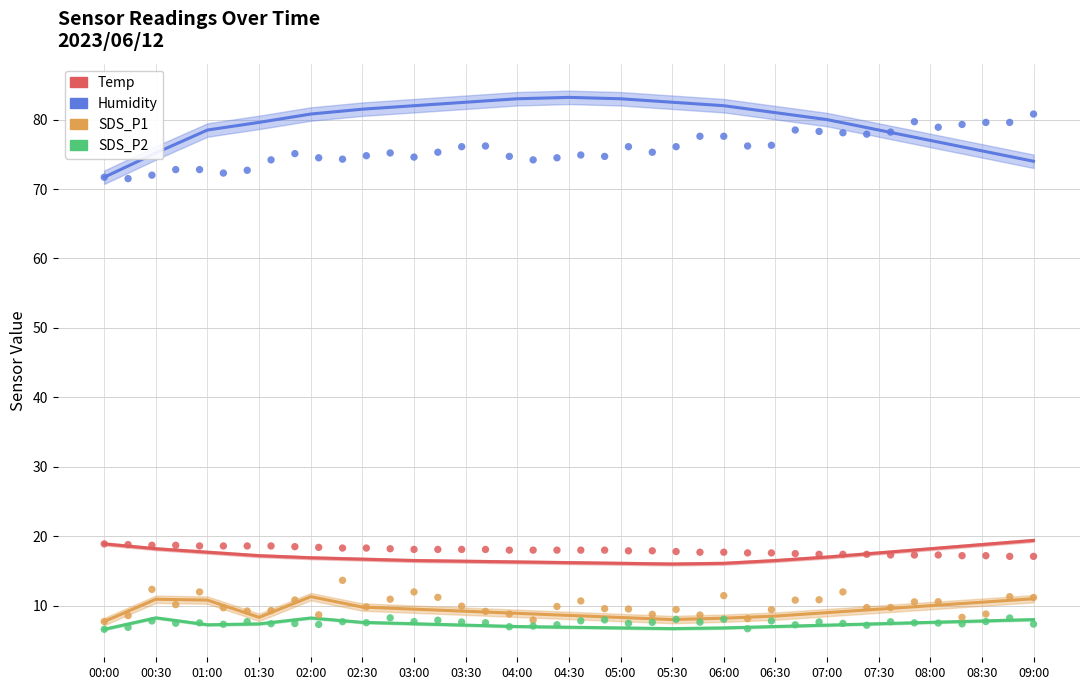

Which series reaches the maximum Y coordinate?

Humidity